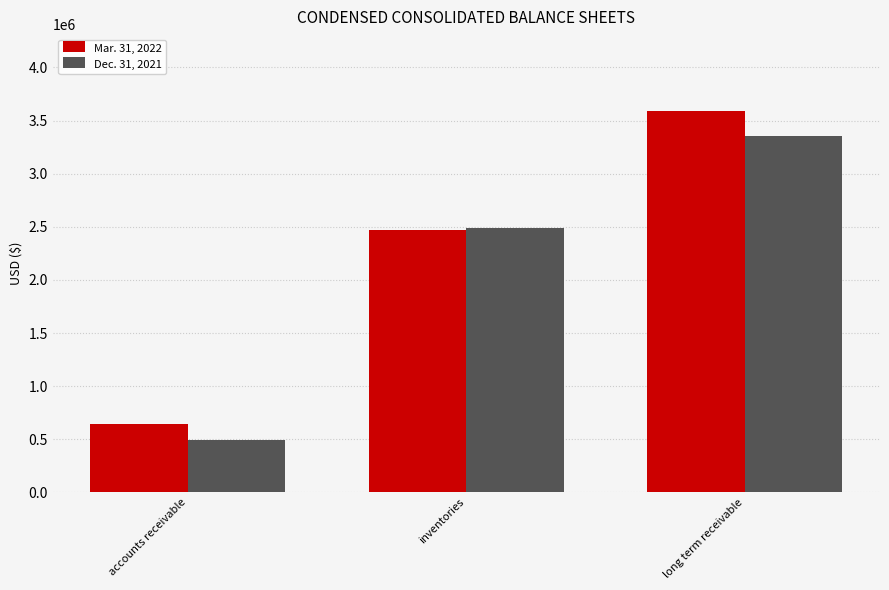

How many Dec. 31, 2021 values are between 498261 and 3355391?

3